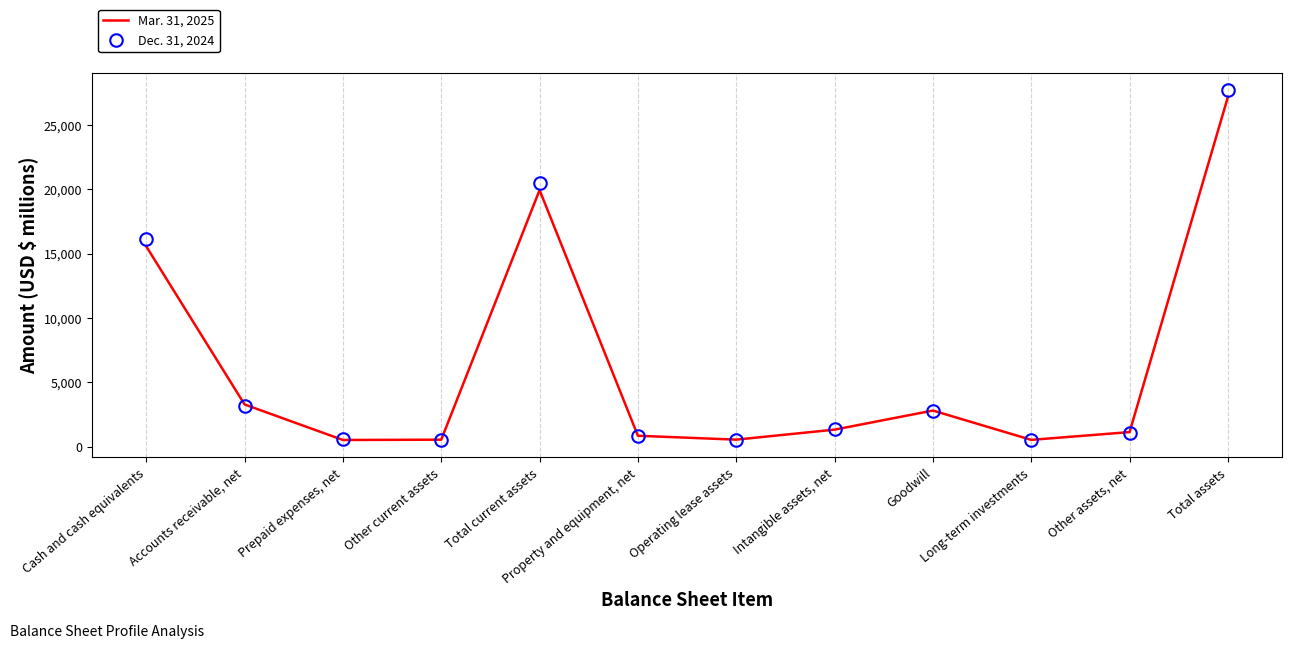

At which category is the sum across all series the highest?

Total assets